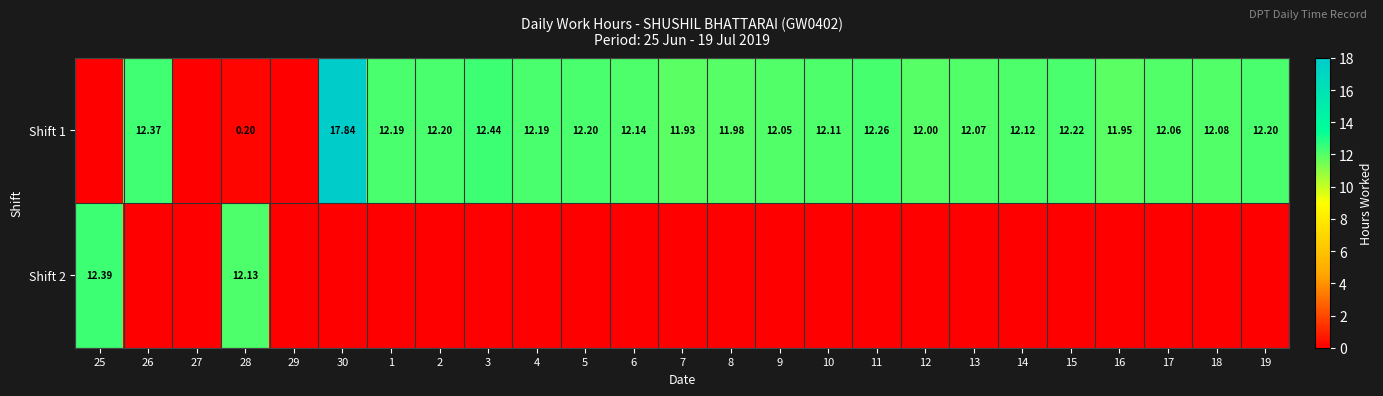

Is the value of Shift 1 at 2 greater than the value of Shift 2 at 25?

No